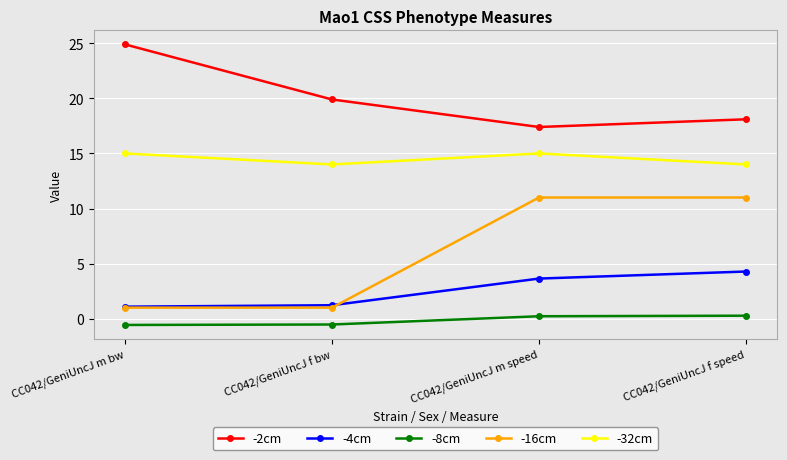

Which series changed the most between CC042/GeniUncJ f bw and CC042/GeniUncJ f speed?

-16cm